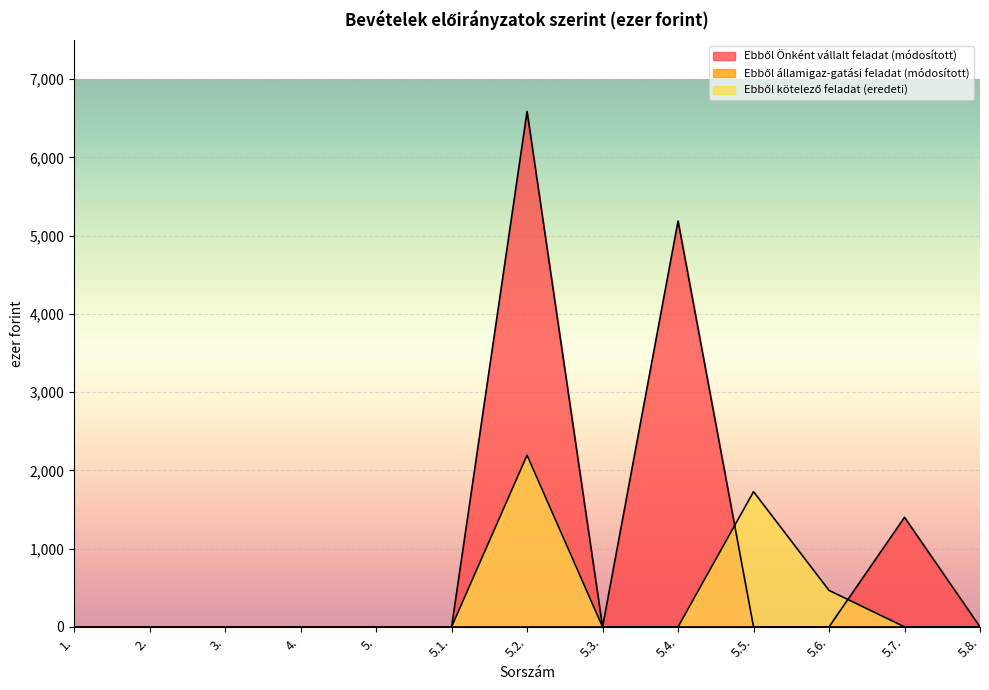

What is the difference between the maximum and minimum values in the Ebből Önként vállalt feladat (módosított) series?

6587